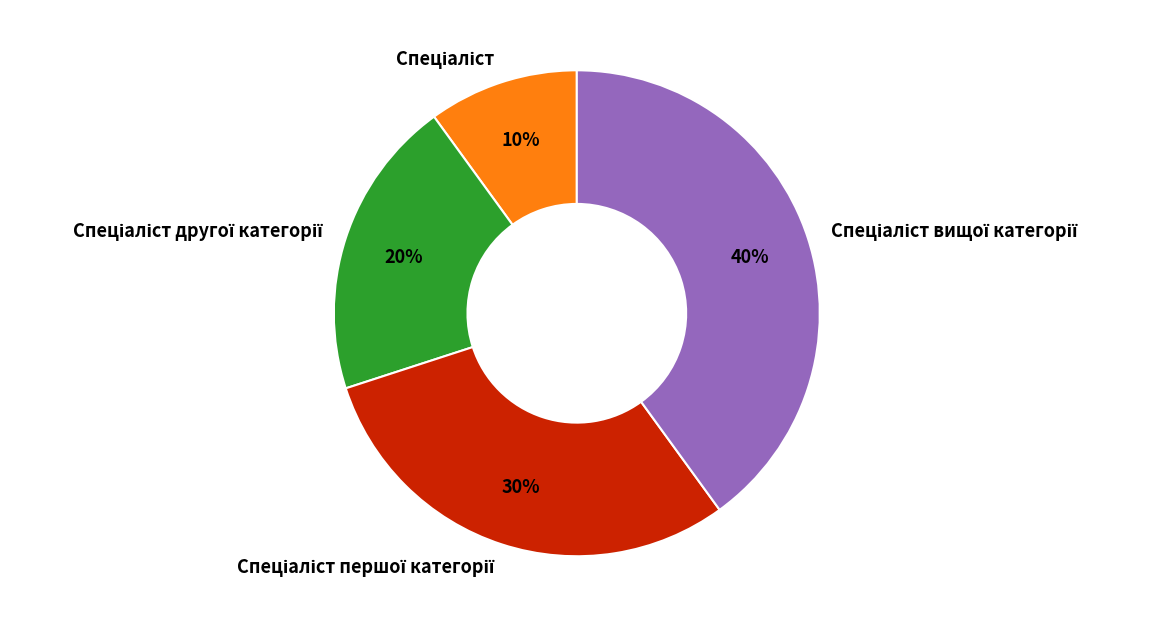

To the nearest percent, what is the average slice percentage?

25%